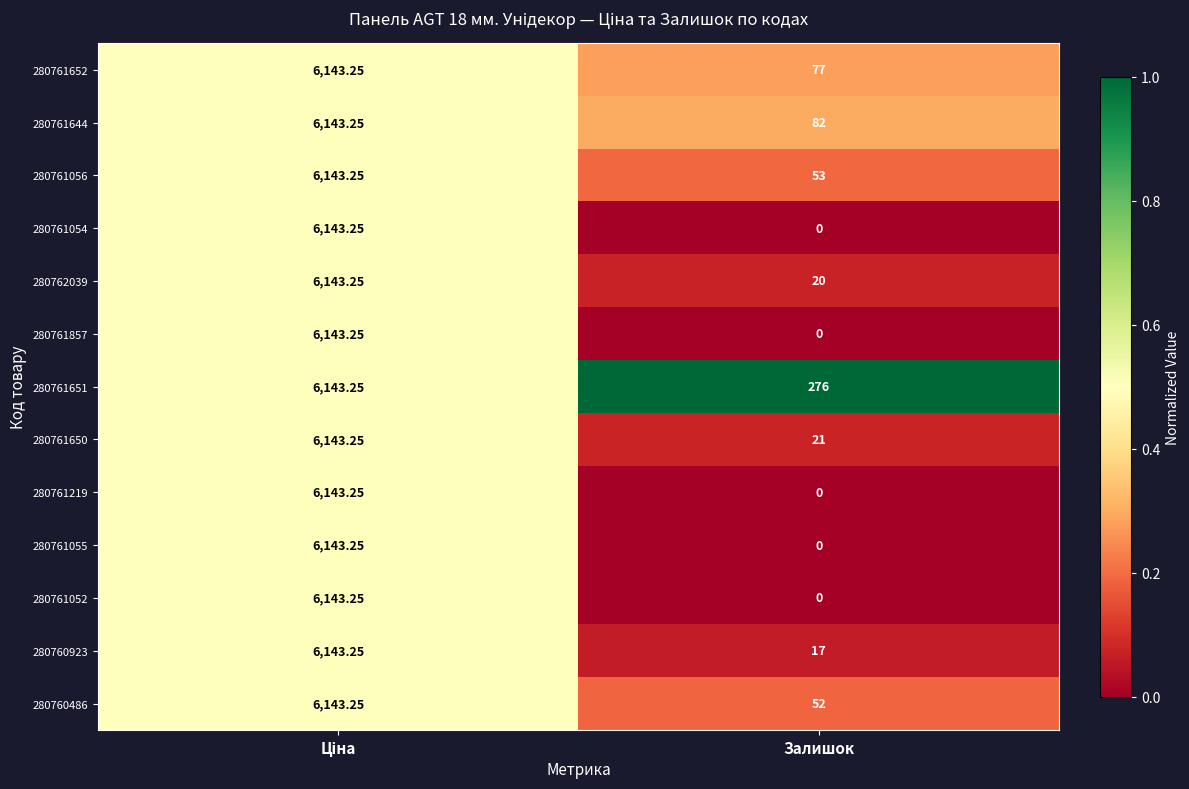

At how many categories does at least one series exceed 0?

2